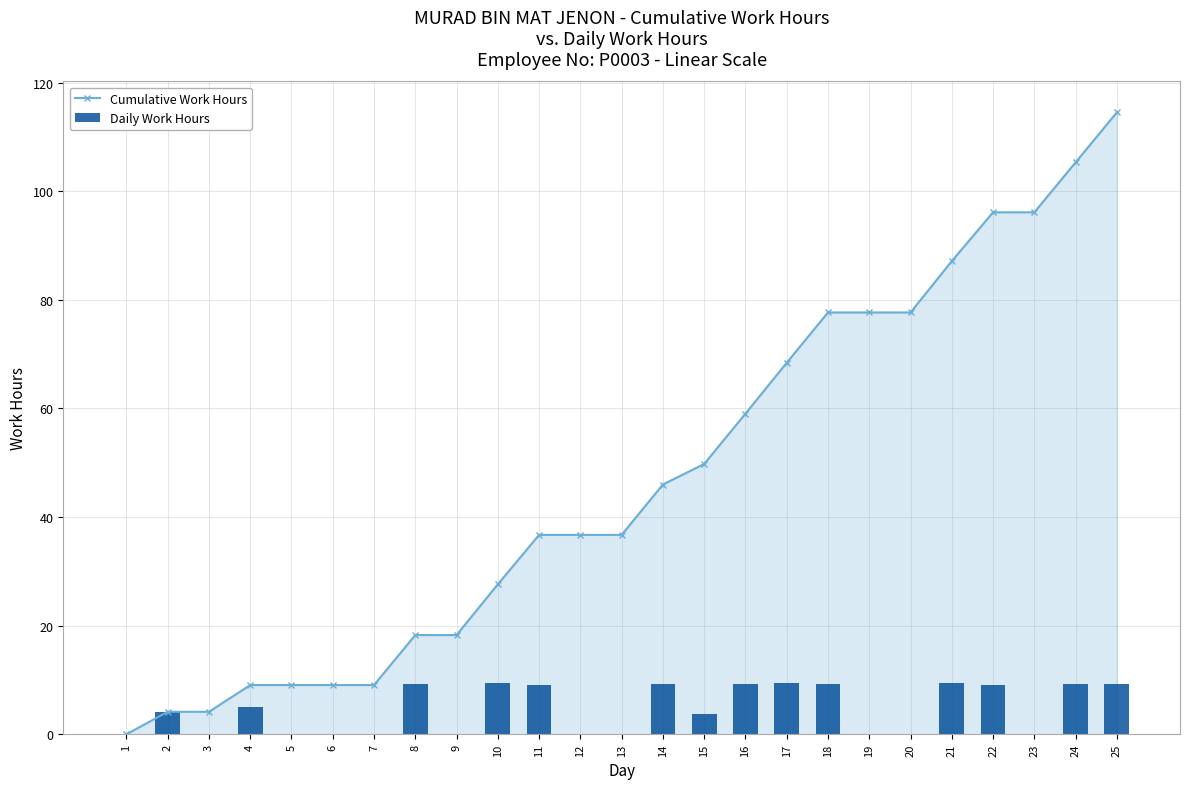

Rank the series by their average value, from lowest to highest.

Daily Work Hours, Cumulative Work Hours